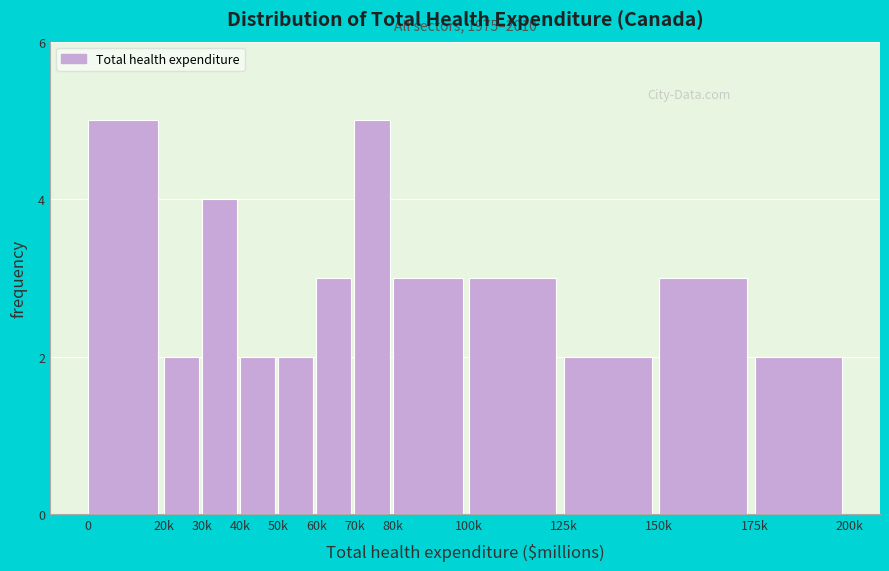

Reading left to right, list all the values displayed in this chart.

5	2	4	2	2	3	5	3	3	2	3	2